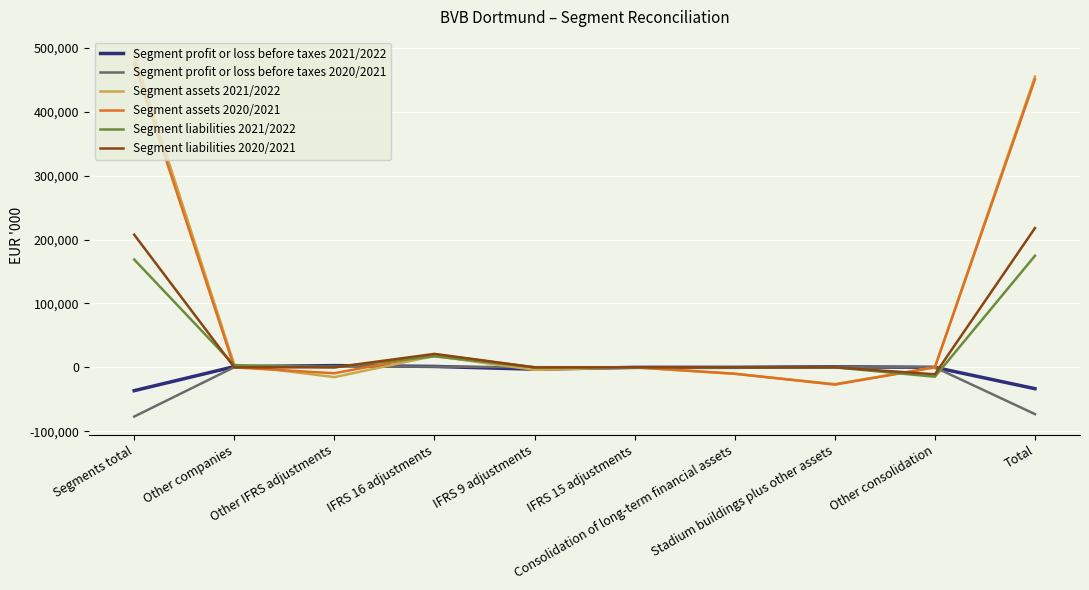

True or false: Segment liabilities 2021/2022 has a value of 0 at IFRS 9 adjustments.

True